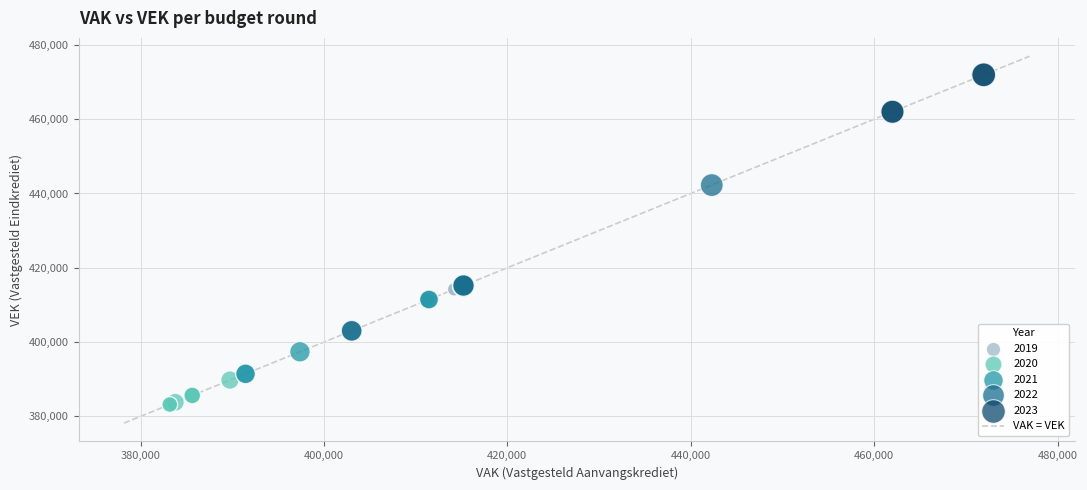

Which series contains the highest Y value?

2023